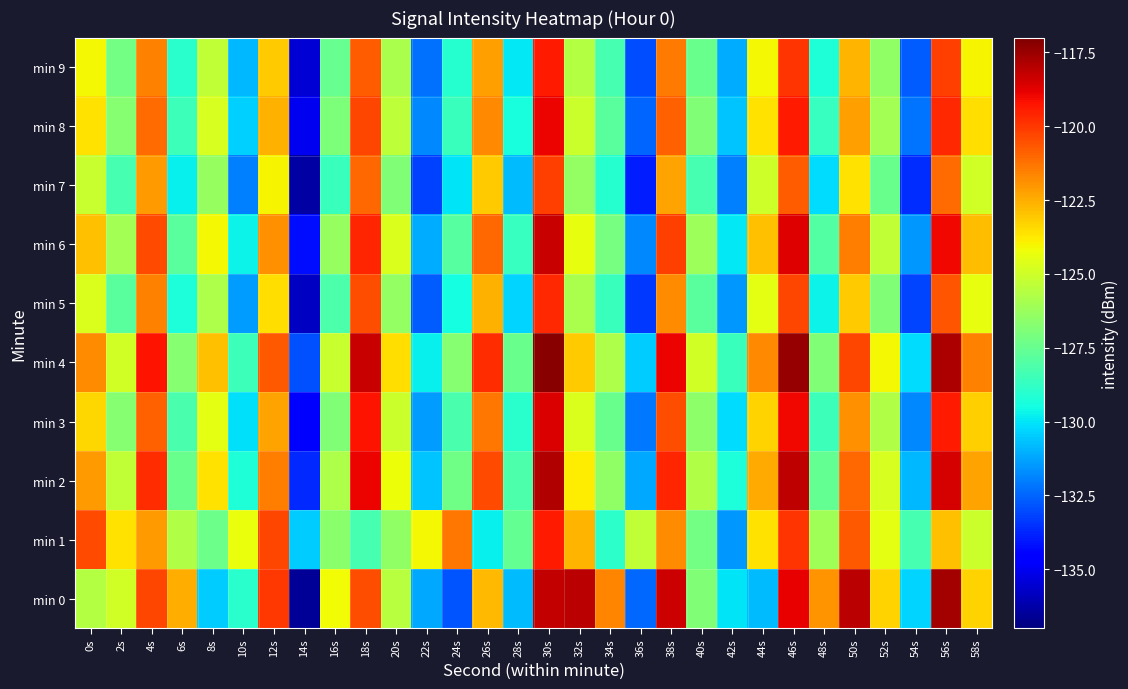

What is the spread (max minus min) of values at 34s?

7.5